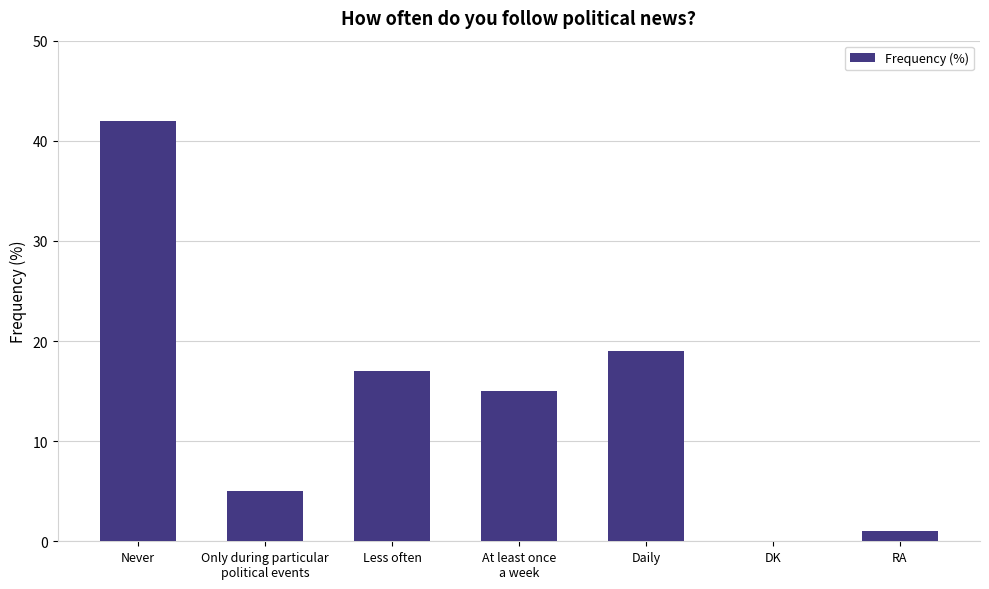

Reading left to right, transcribe all the data shown in this chart.

42	5	17	15	19	0	1